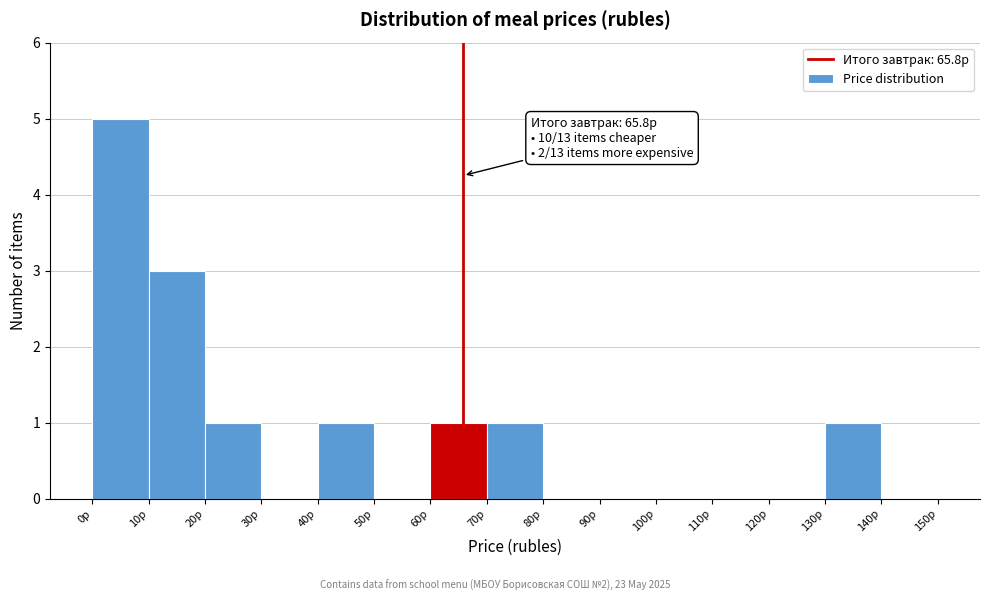

Which range on the x-axis has the tallest bar?

0 to 10